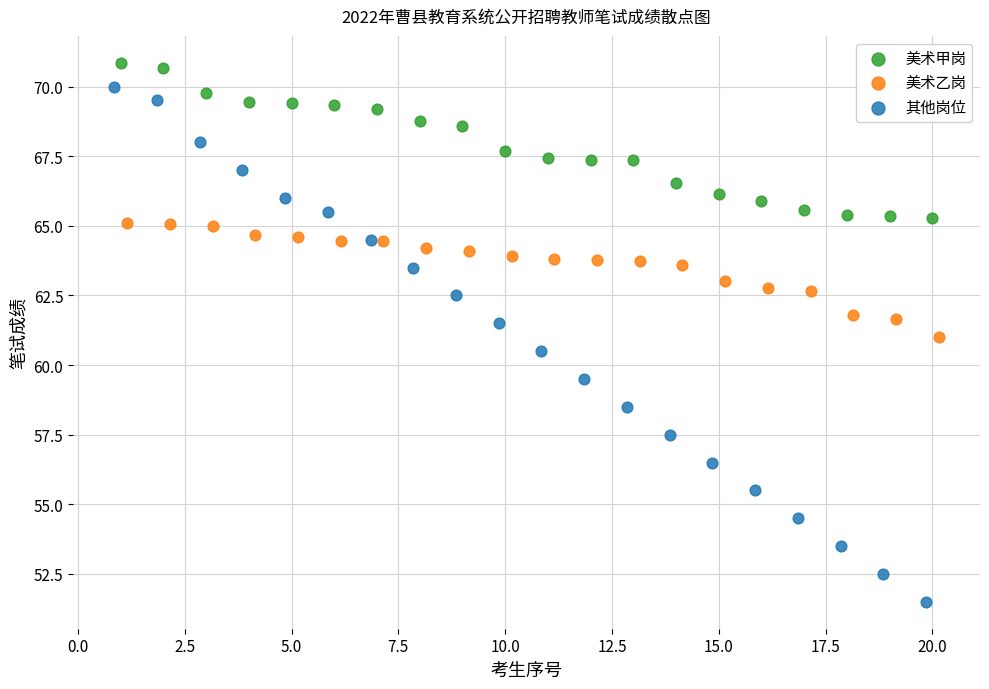

Which series contains the lowest Y value?

其他岗位